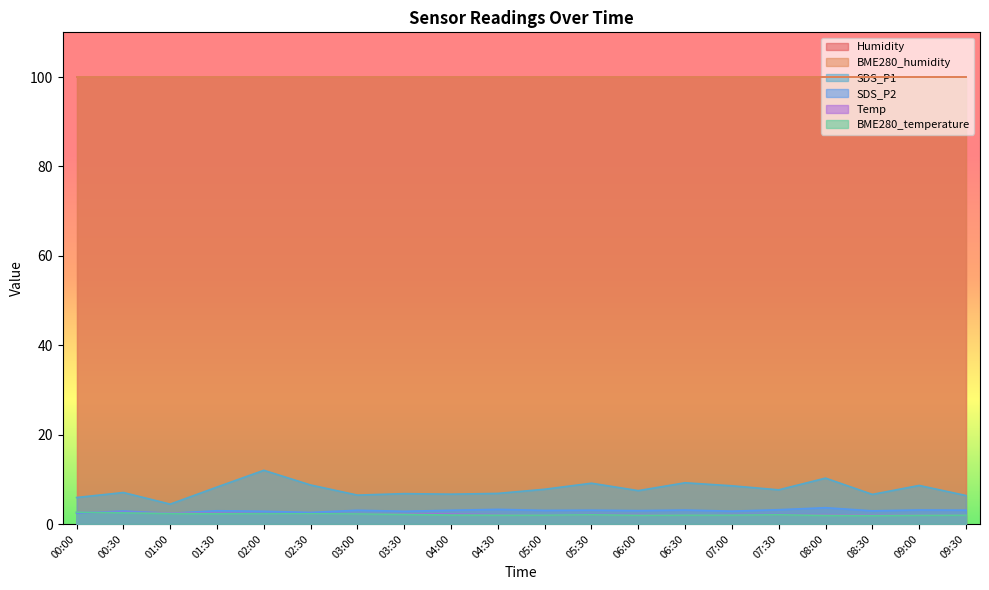

At which category does Temp reach its first local valley?

05:00